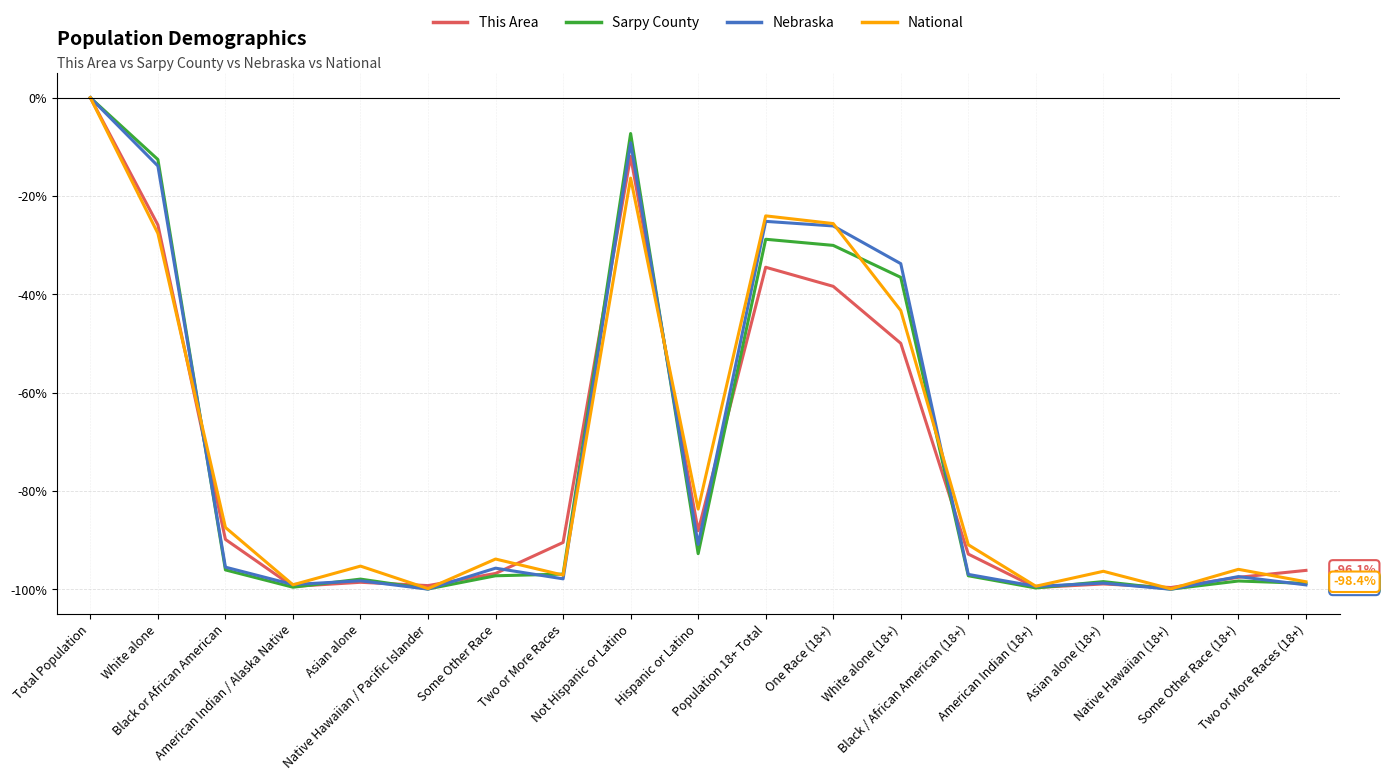

Is this an area chart (filled region under the line)?

No